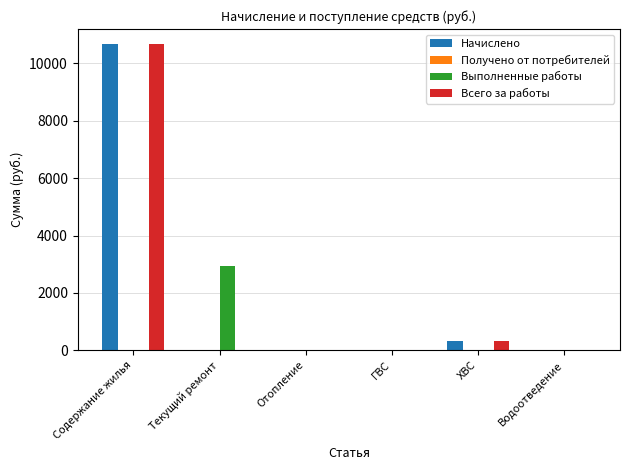

The value of Всего за работы at Отопление is 5900.0. True or false?

False